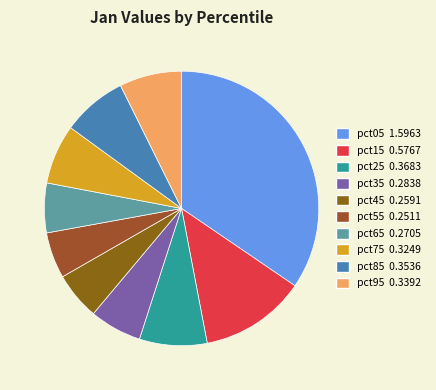

Rank the categories by value from lowest to highest.

pct55, pct45, pct65, pct35, pct75, pct95, pct85, pct25, pct15, pct05